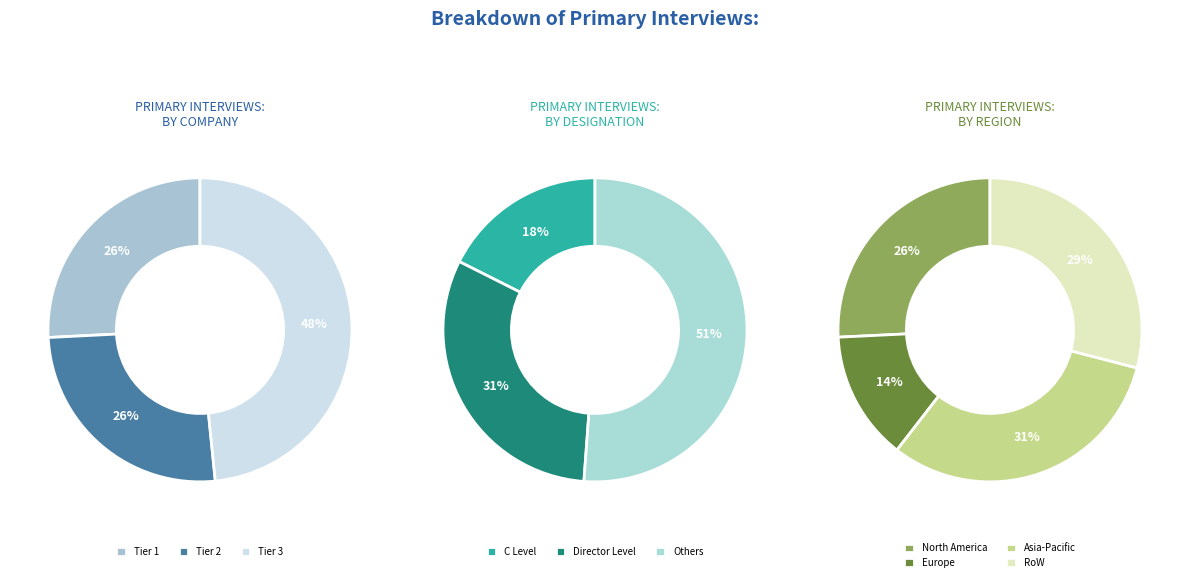

Is 2 the majority of the pie?

No